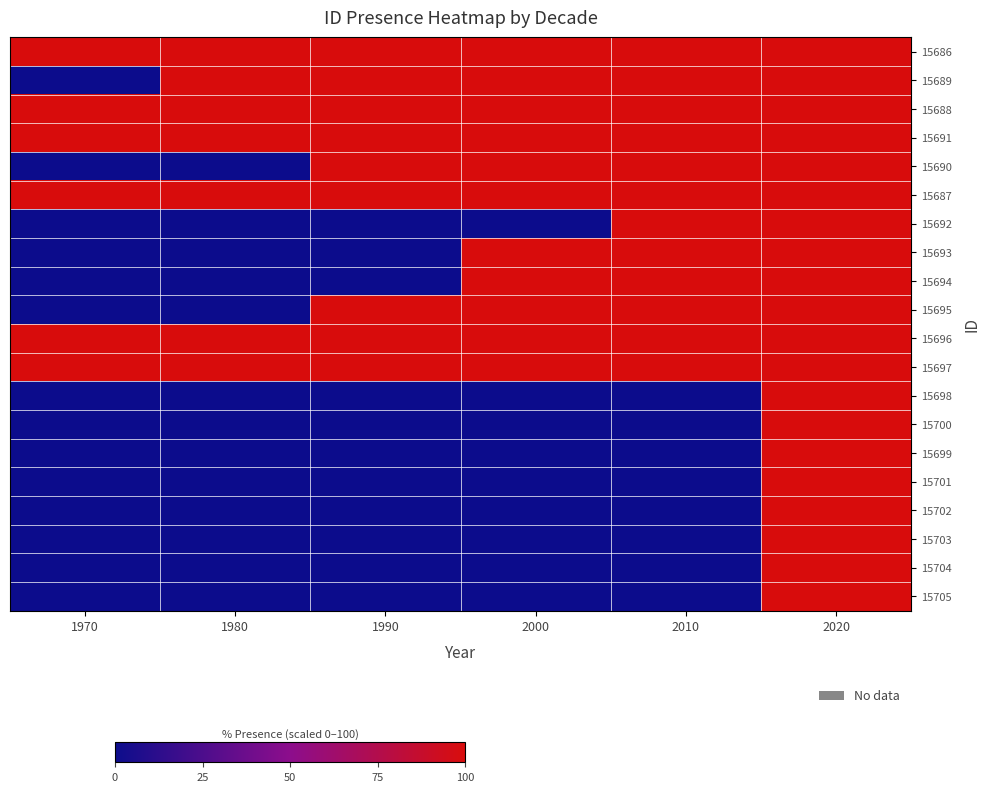

Rank the series by their maximum value, from highest to lowest.

15686, 15689, 15688, 15691, 15690, 15687, 15692, 15693, 15694, 15695, 15696, 15697, 15698, 15700, 15699, 15701, 15702, 15703, 15704, 15705